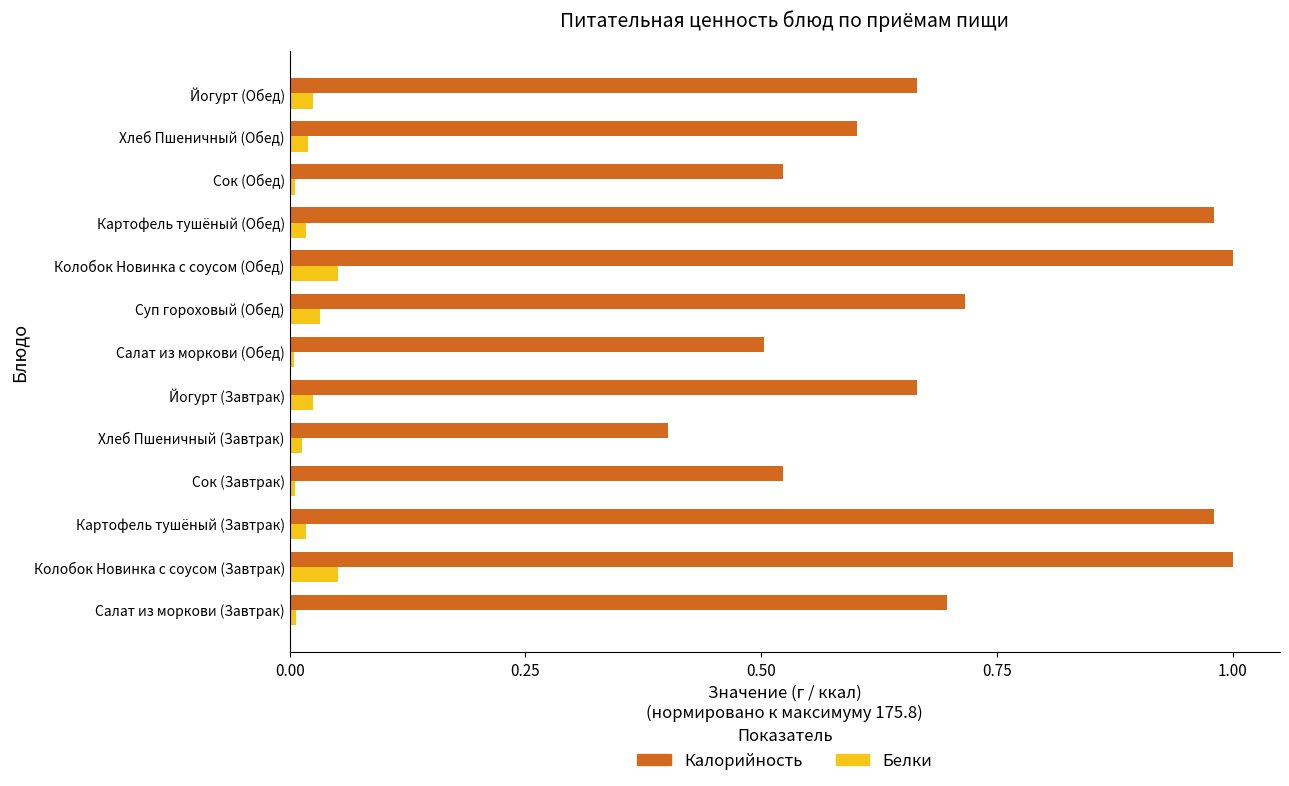

Rank the series by their average value, from lowest to highest.

Белки, Калорийность